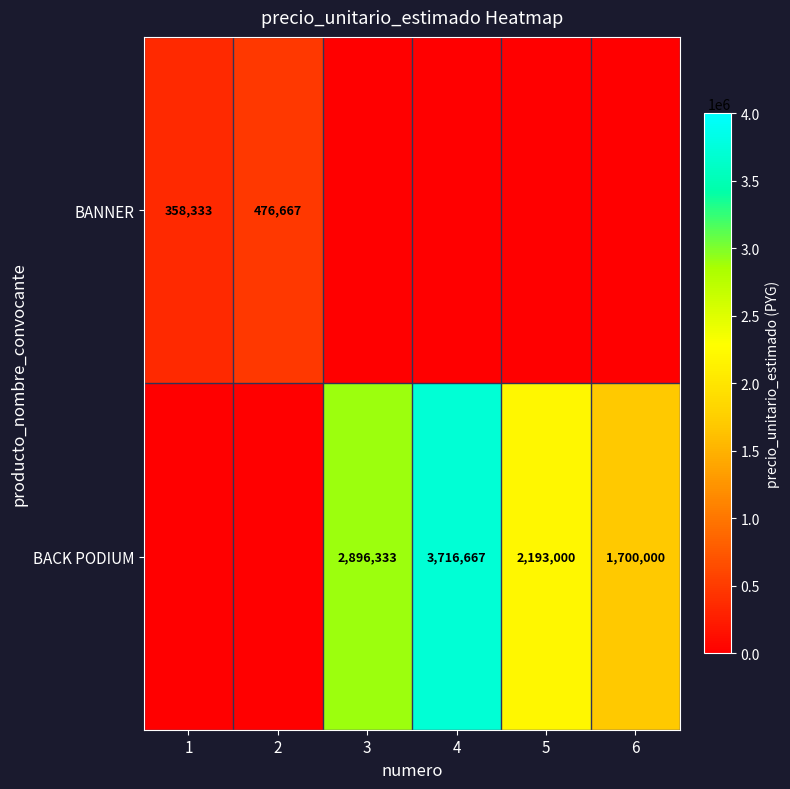

What is the sum of the BACK PODIUM values at 6 and 4?

5416667